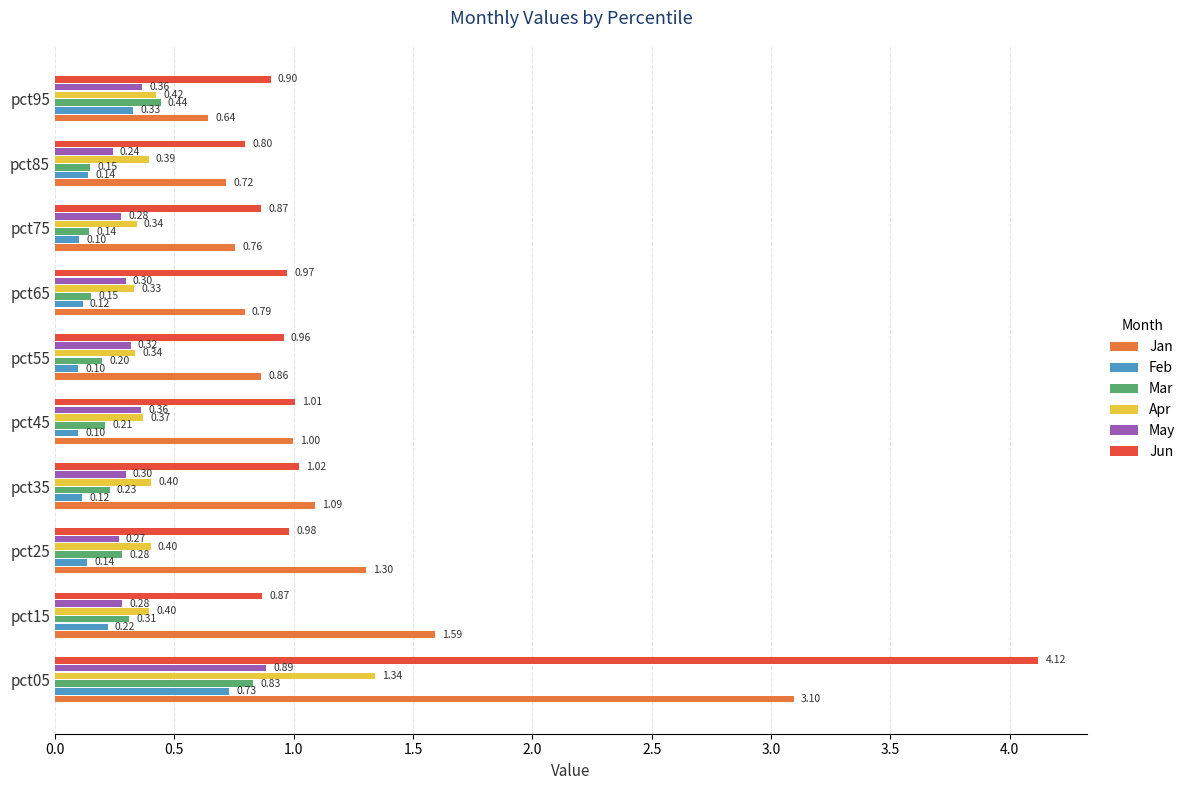

How many data points does each series have?

10